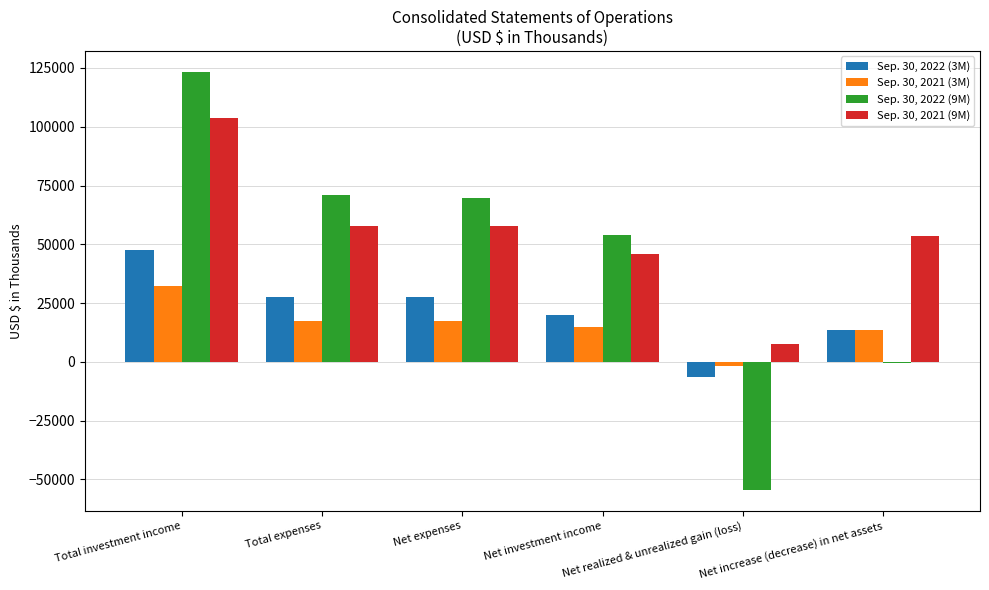

Count the number of categories in the chart.

6